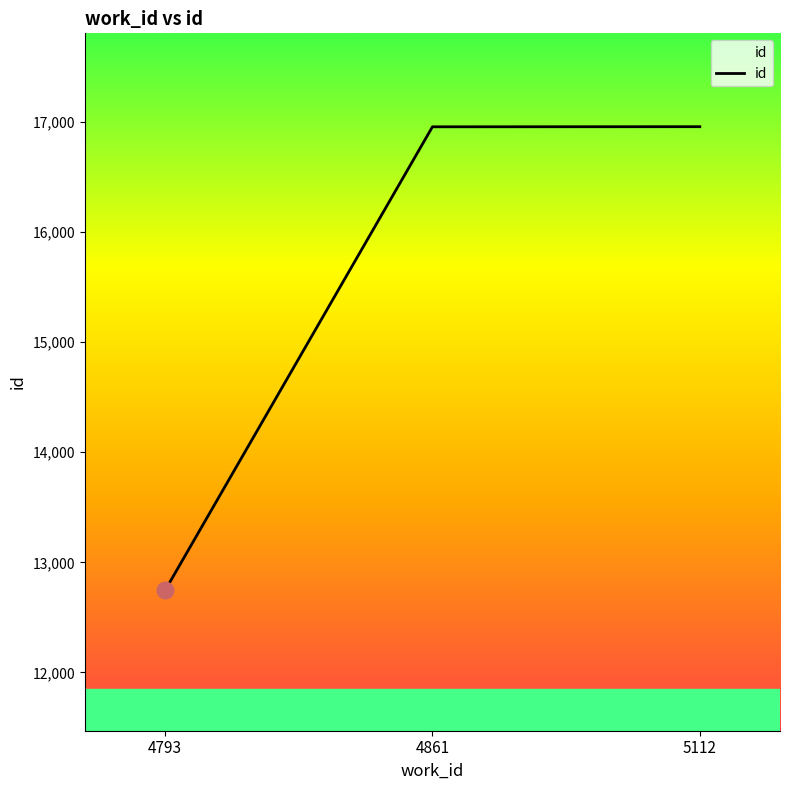

What is the smallest value displayed?

12745